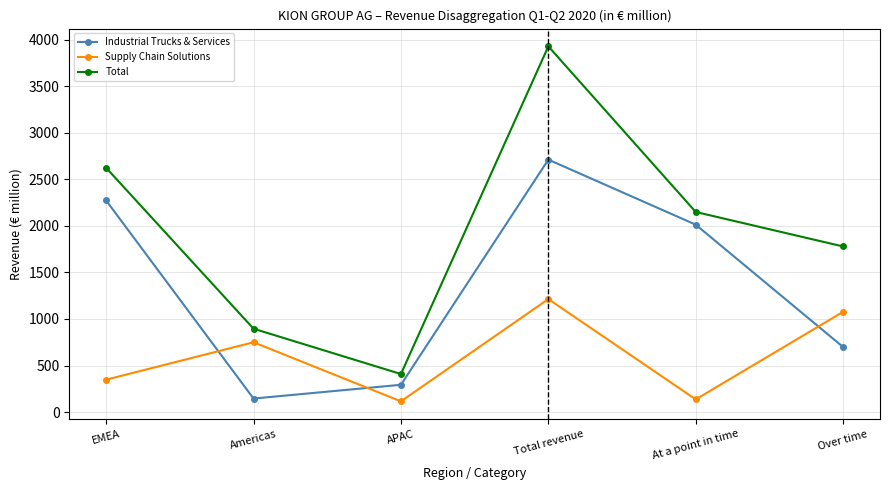

What is the minimum value for Supply Chain Solutions?

115.5